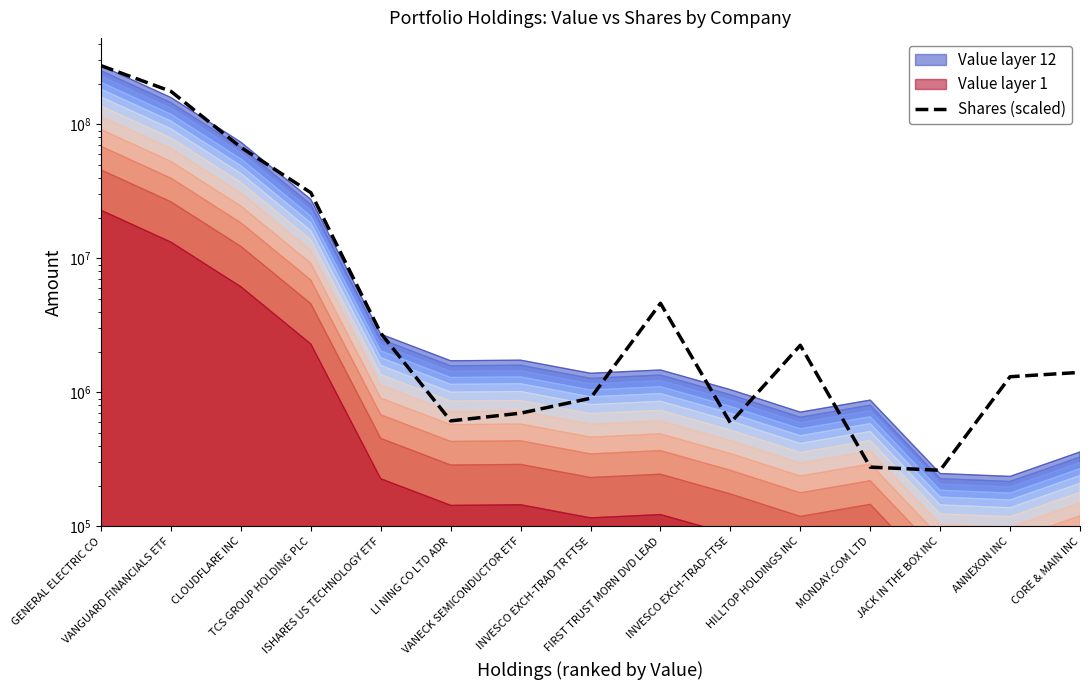

Which category has the lowest value across all series?

JACK IN THE BOX INC